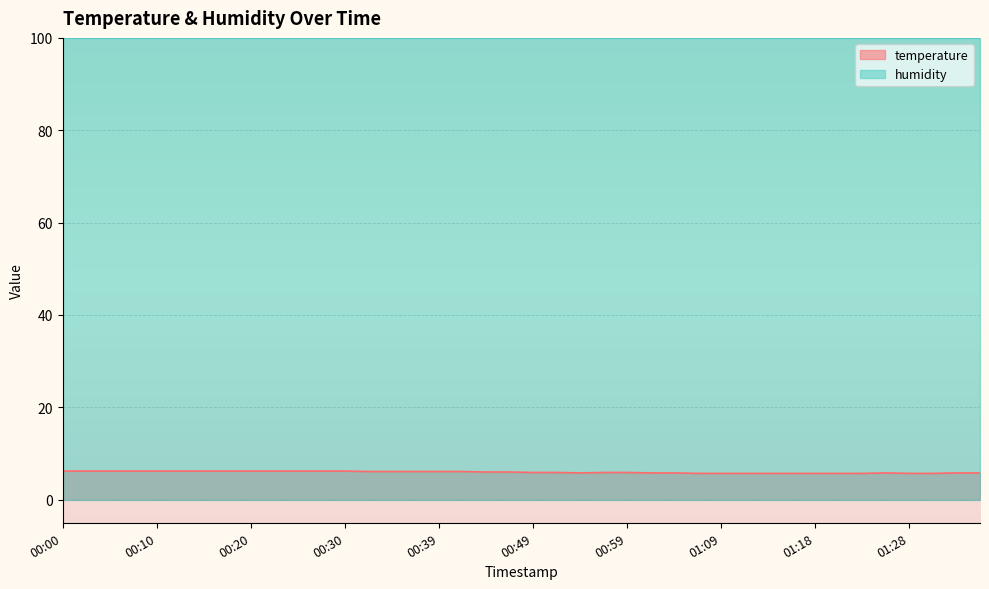

How many points are higher than both their immediate neighbors (excluding endpoints)?

1